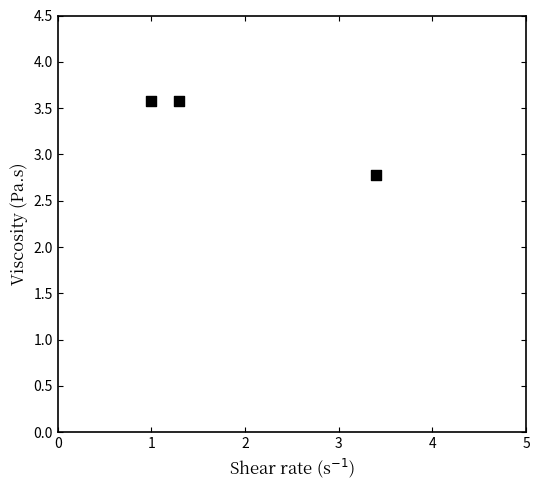

What Y value in the scatter plot is closest to 3?

2.8